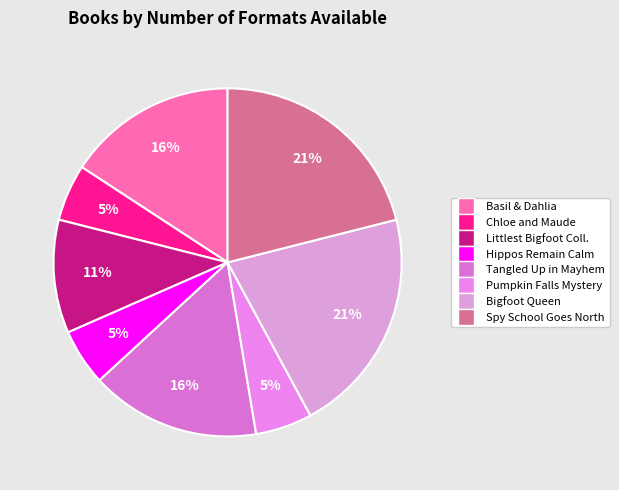

To the nearest percent, what is the difference between the largest and smallest slice percentages?

16%